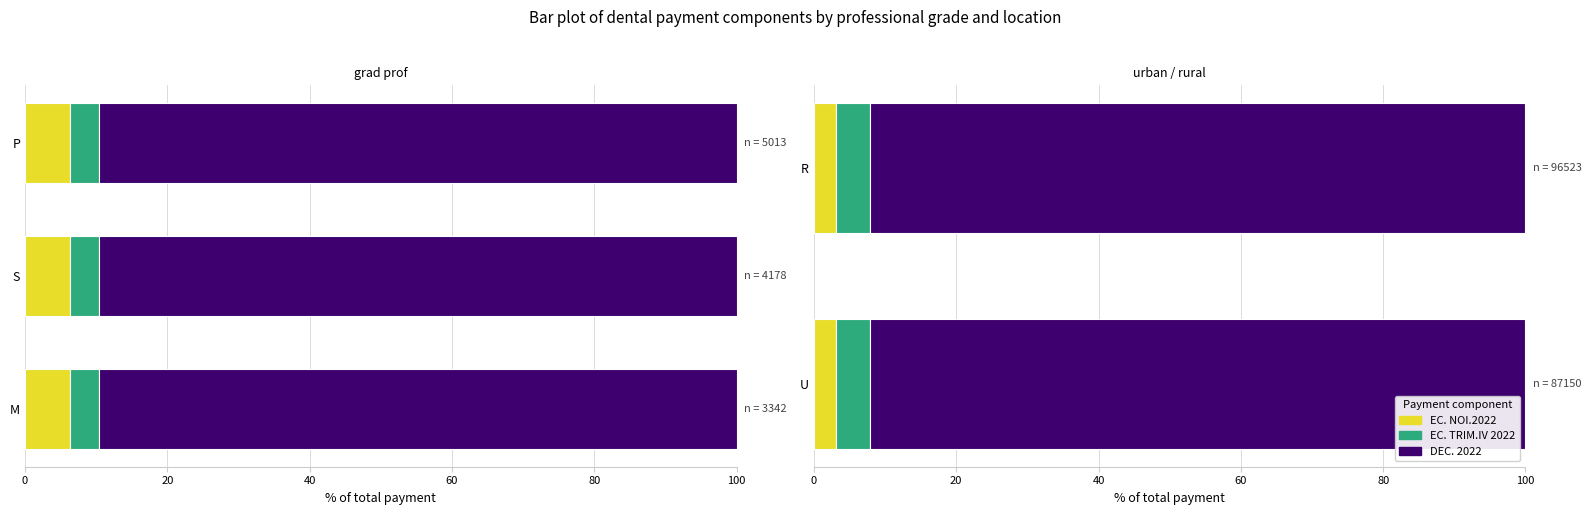

True or false: DEC. 2022 has a value of 92.1 at R.

True